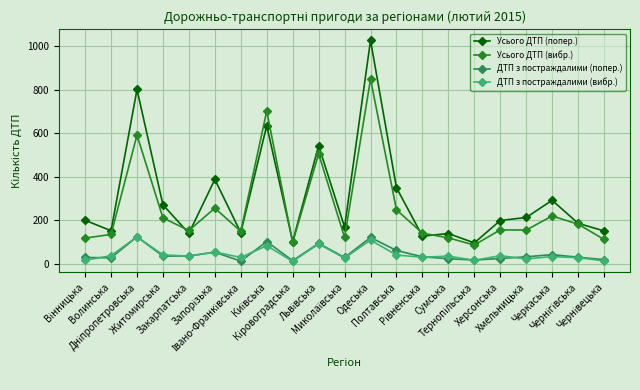

True or false: ДТП з постраждалими (попер.) has more than 1 interior local peaks.

True